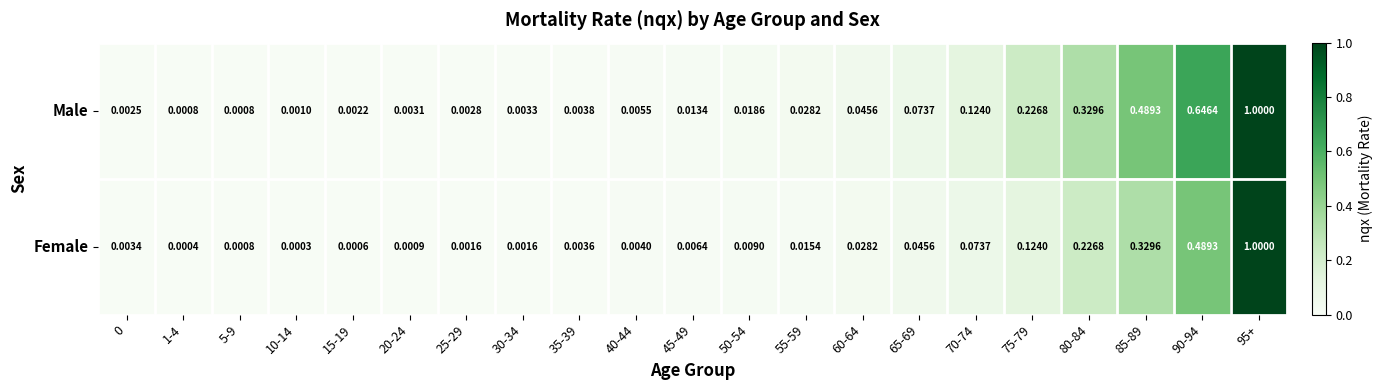

Is the value of Male at 70-74 greater than the value of Female at 40-44?

Yes